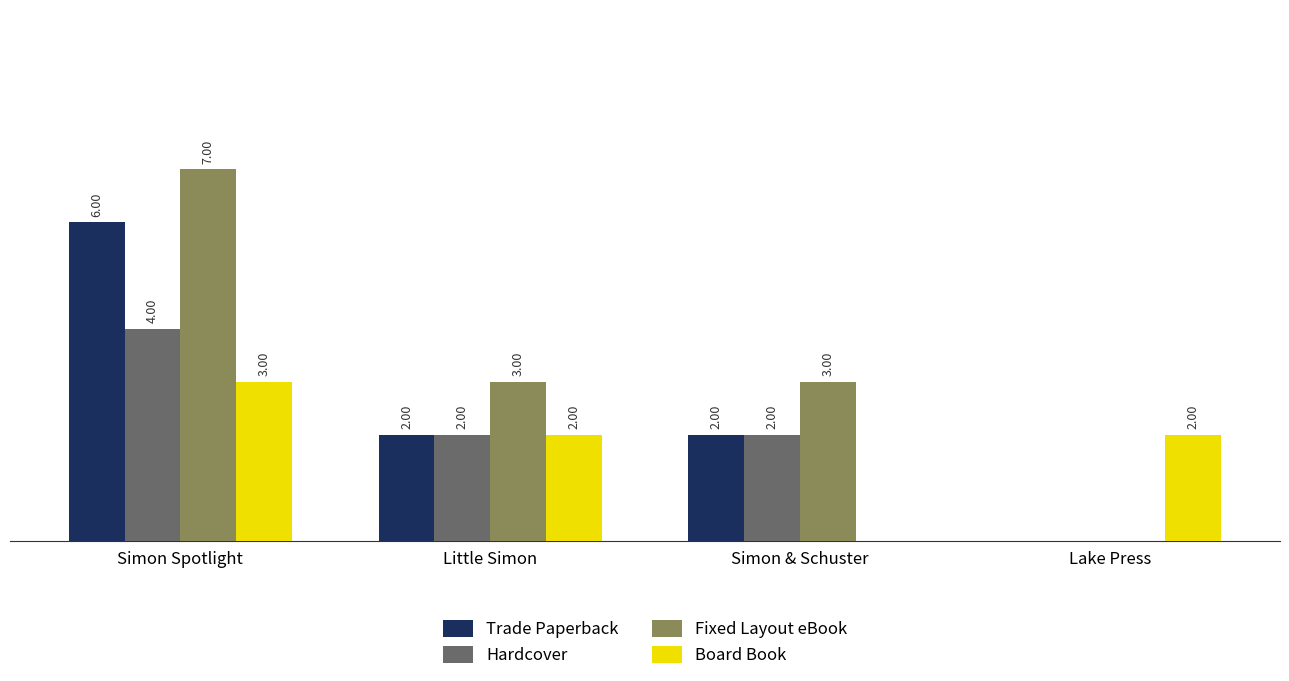

At which category is the sum across all series the highest?

Simon Spotlight